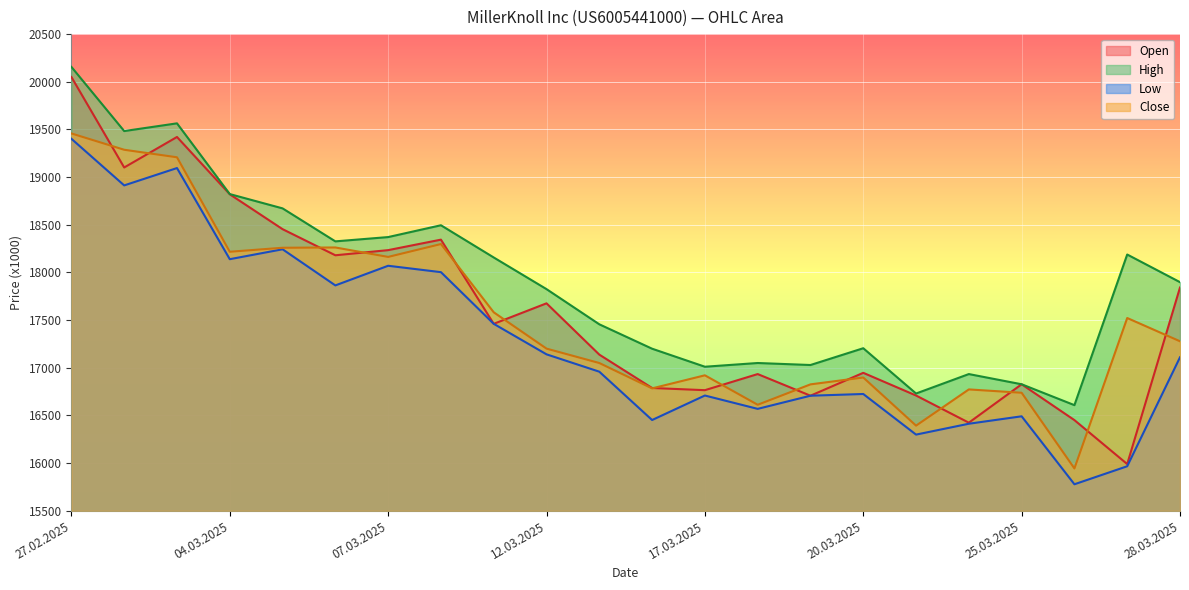

What is the difference between the highest and lowest values at 17.03.2025?

302